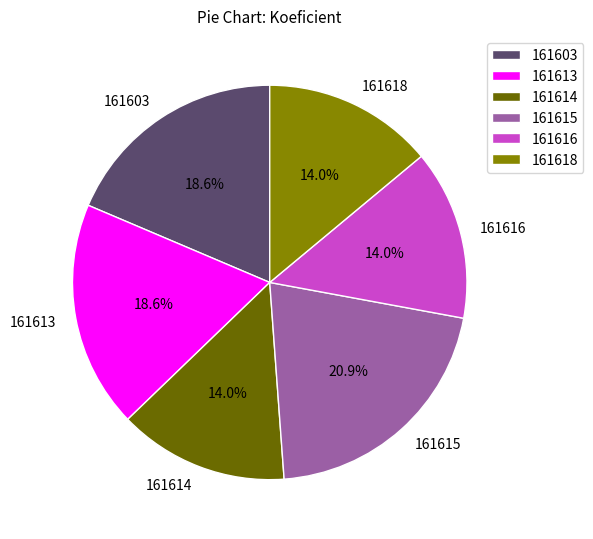

What is the ratio of the value at 161616 to the value at 161618?

1.0